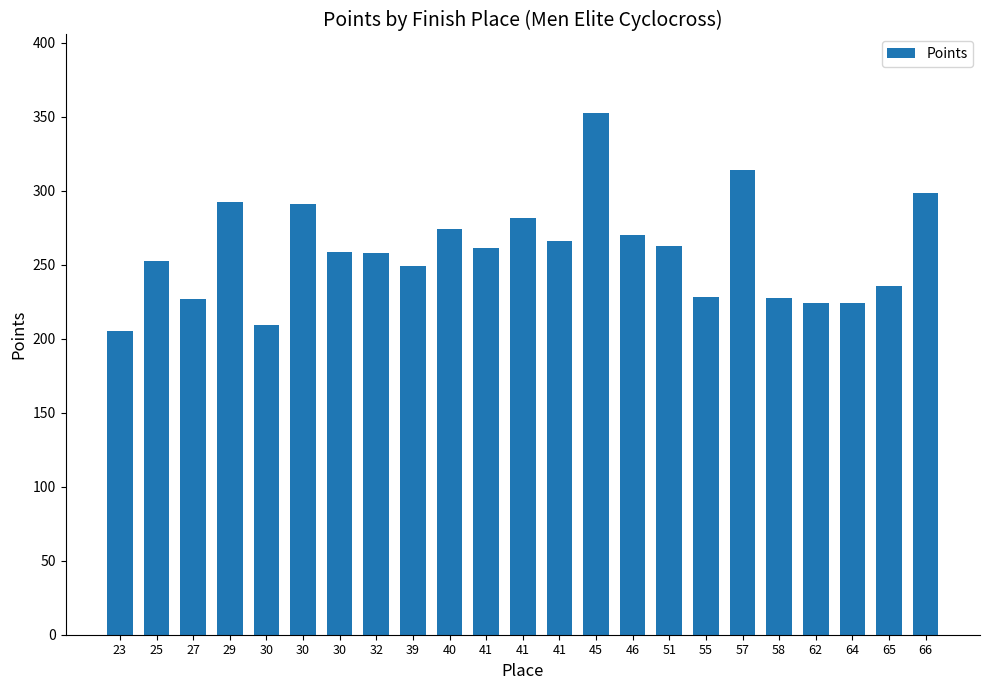

What is the sum of all values?

5963.2